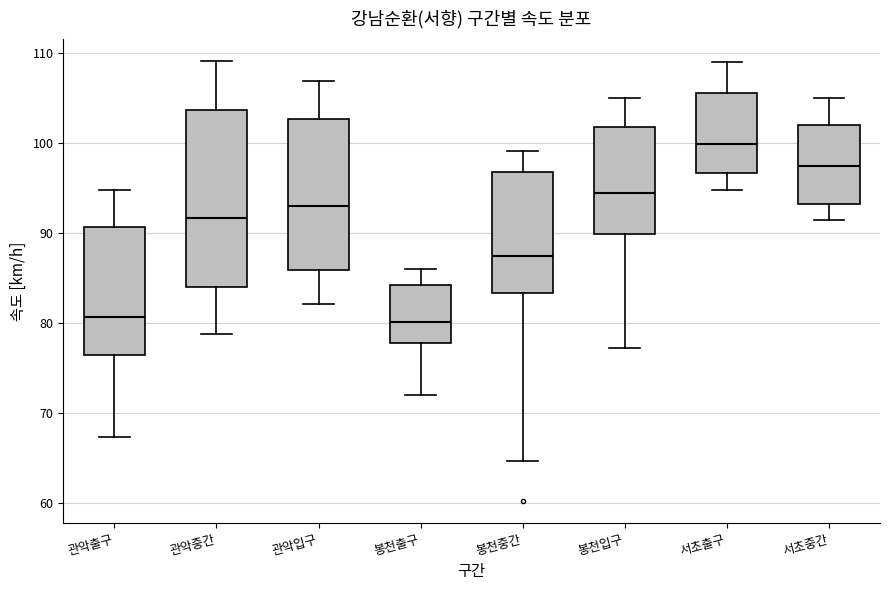

Where does the lower whisker of the box for 봉천입구 end on the y-axis? The values are not printed on the chart, so give them approximately, as read against the axis.

77